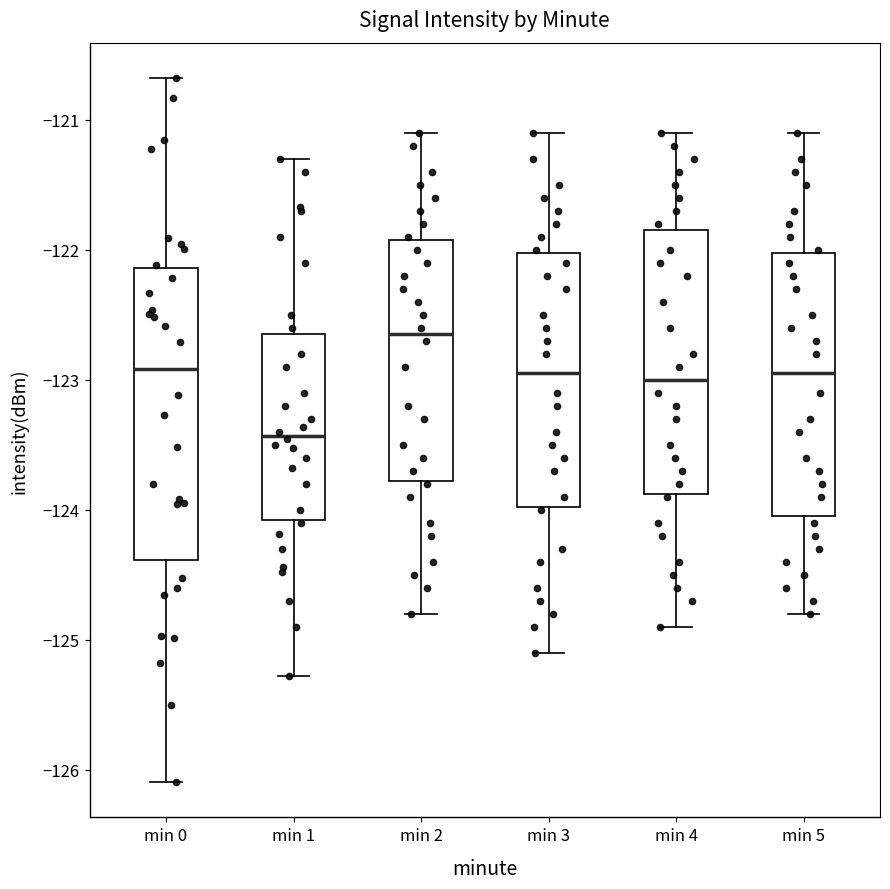

Where is the upper edge of the box for min 0 on the y-axis? The values are not printed on the chart, so give them approximately, as read against the axis.

-122.1